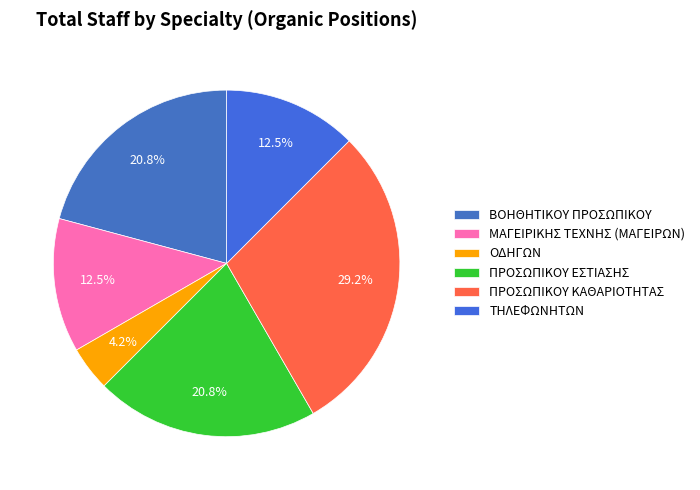

What percentage is the ΒΟΗΘΗΤΙΚΟΥ ΠΡΟΣΩΠΙΚΟΥ slice, to the nearest percent?

21%